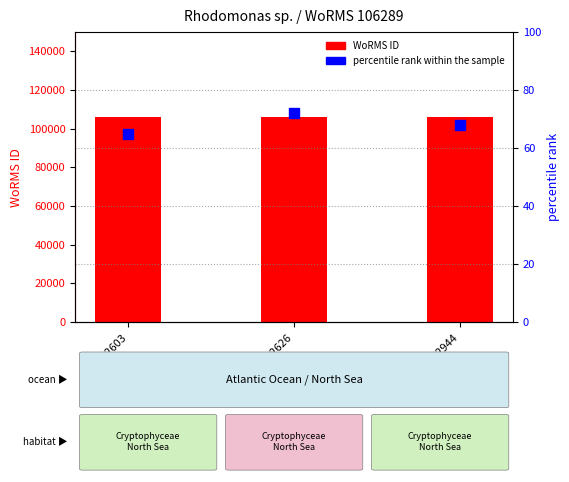

Which series has the largest Y range (max minus min)?

percentile rank within the sample